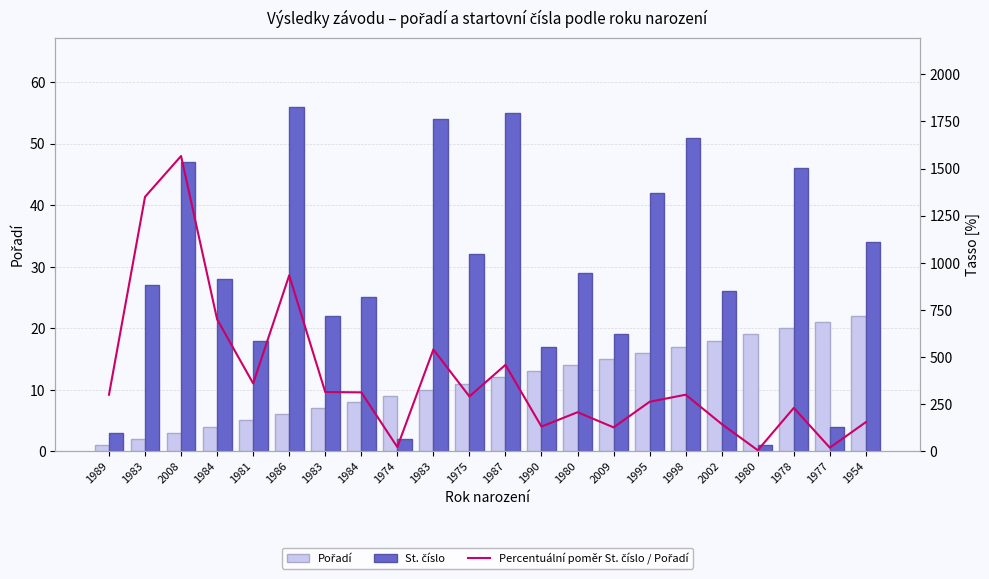

Rank the categories by Percentuální poměr St. číslo / Pořadí value from highest to lowest.

2008, 1983, 1986, 1984, 1983, 1987, 1981, 1983, 1984, 1989, 1998, 1975, 1995, 1978, 1980, 1954, 2002, 1990, 2009, 1974, 1977, 1980